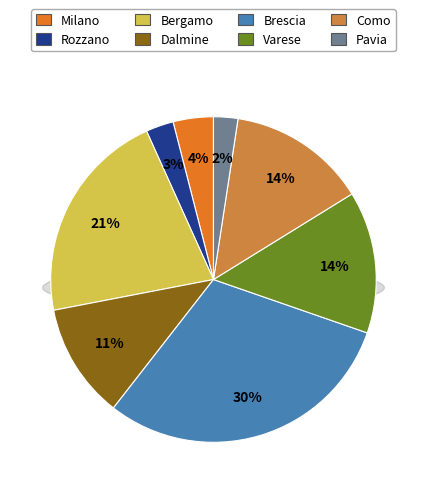

Does PAVIA represent more than half of the total?

No